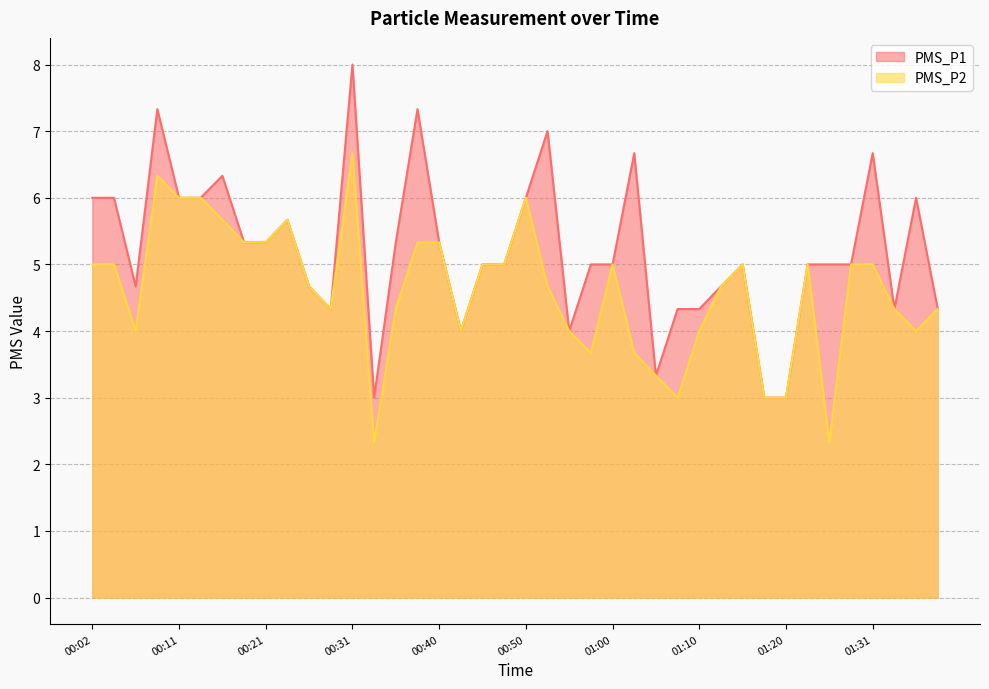

How many series are shown in this chart?

2